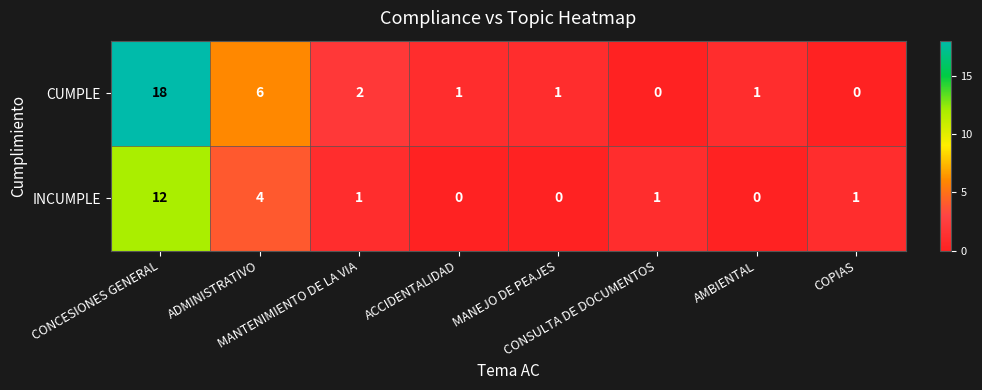

Rank the series by their average value, from highest to lowest.

CUMPLE, INCUMPLE